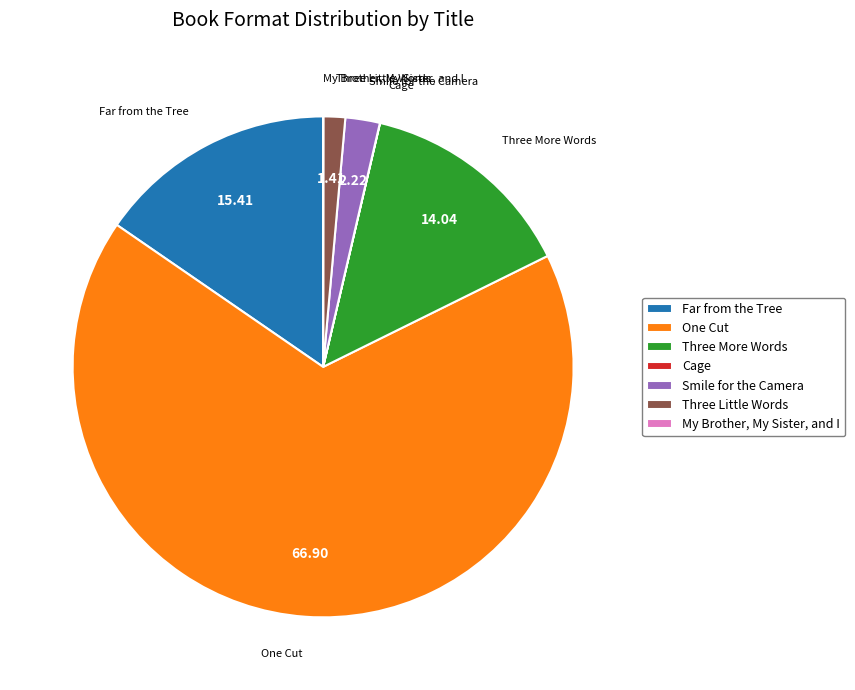

Between Smile for the Camera and Three Little Words, which is larger?

Smile for the Camera